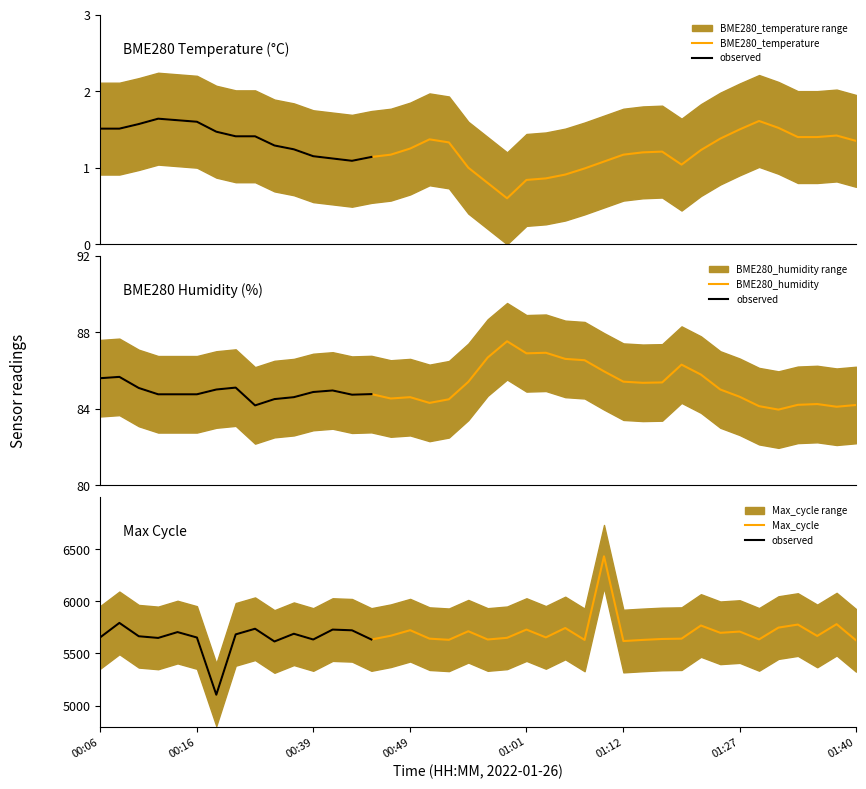

Reading left to right, transcribe all the data shown in this chart.

BME280_temperature: 1.5	1.5	1.6	1.6	1.6	1.6	1.5	1.4	1.4	1.3	1.2	1.1	1.1	1.1	1.1	1.2	1.2	1.4	1.3	1.0	0.8	0.6	0.8	0.9	0.9	1.0	1.1	1.2	1.2	1.2	1.0	1.2	1.4	1.5	1.6	1.5	1.4	1.4	1.4	1.4
BME280_humidity: 85.6	85.7	85.1	84.8	84.8	84.8	85.0	85.1	84.2	84.5	84.6	84.9	85.0	84.7	84.8	84.5	84.6	84.3	84.5	85.4	86.7	87.5	86.9	86.9	86.6	86.5	86.0	85.4	85.4	85.4	86.3	85.8	85.0	84.6	84.1	84.0	84.2	84.2	84.1	84.2
Max_cycle: 5653.0	5793.0	5665.0	5649.0	5705.0	5653.0	5105.0	5683.0	5737.0	5615.0	5689.0	5634.0	5729.0	5722.0	5634.0	5670.0	5723.0	5642.0	5631.0	5713.0	5634.0	5650.0	5729.0	5654.0	5744.0	5630.0	6431.0	5619.0	5630.0	5639.0	5642.0	5768.0	5698.0	5710.0	5635.0	5748.0	5777.0	5668.0	5781.0	5626.0